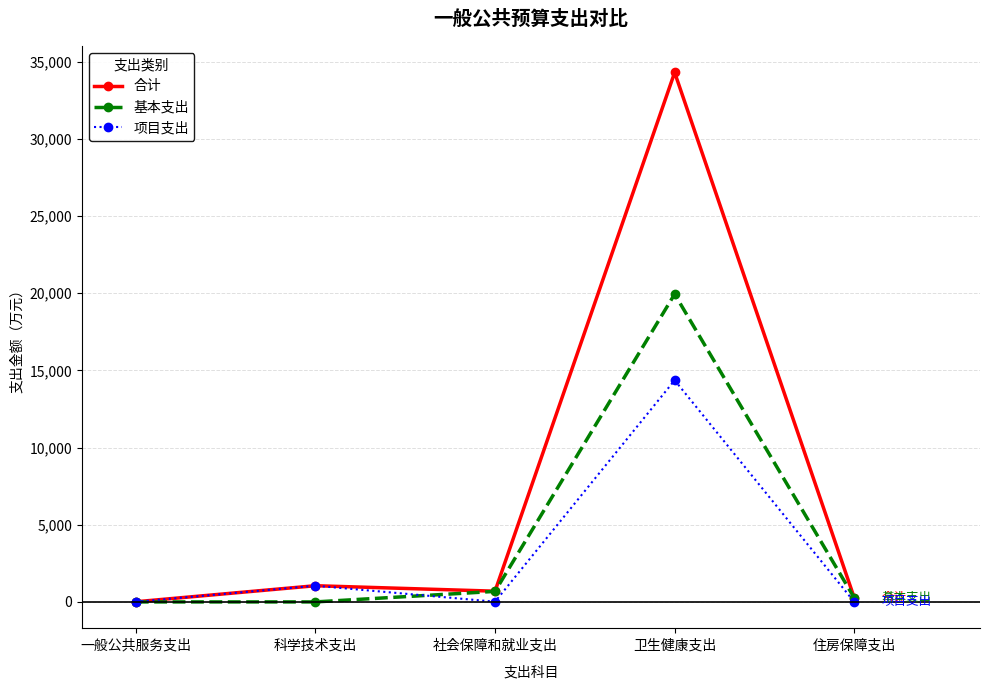

What are all the series names shown in the legend?

合计, 基本支出, 项目支出